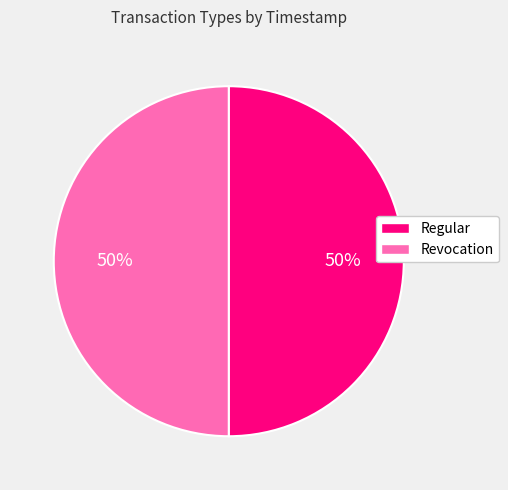

What is the ratio of the value at Regular to the value at Revocation?

1.0